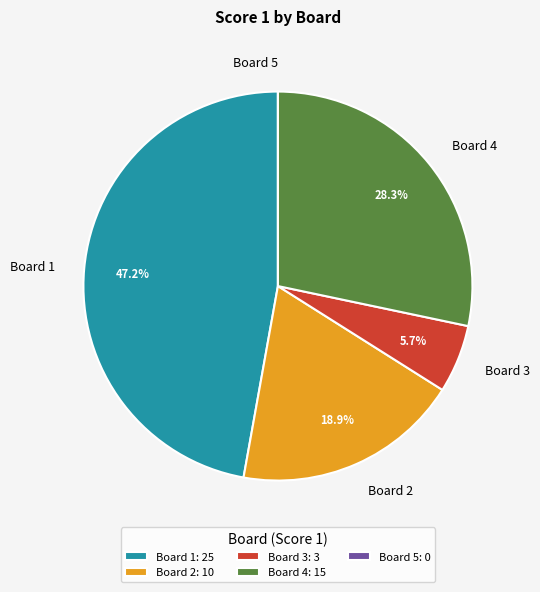

Is Board 2 the majority of the pie?

No